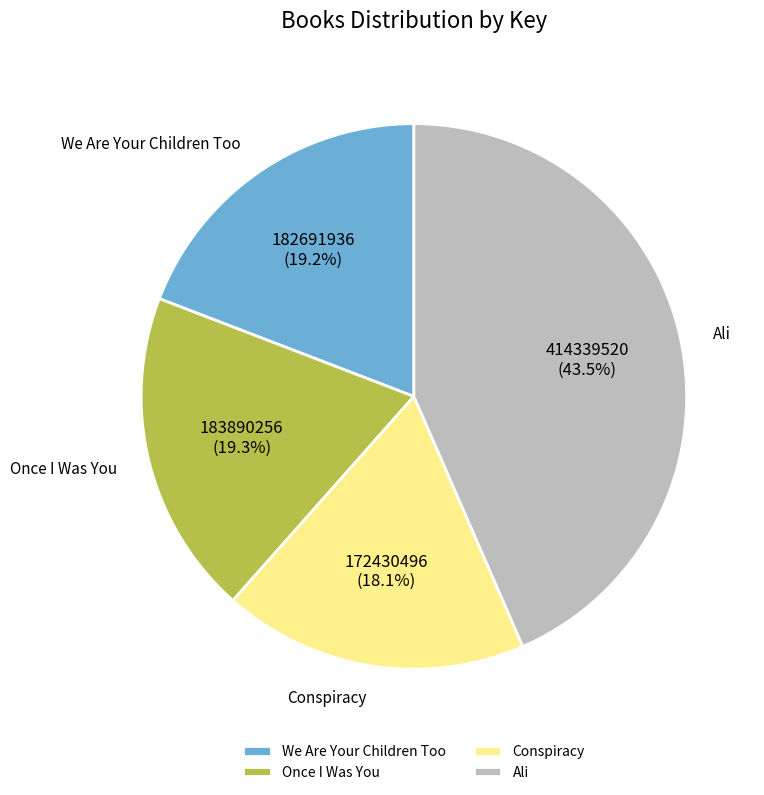

What is the ratio of the value at Conspiracy to the value at Ali?

0.4